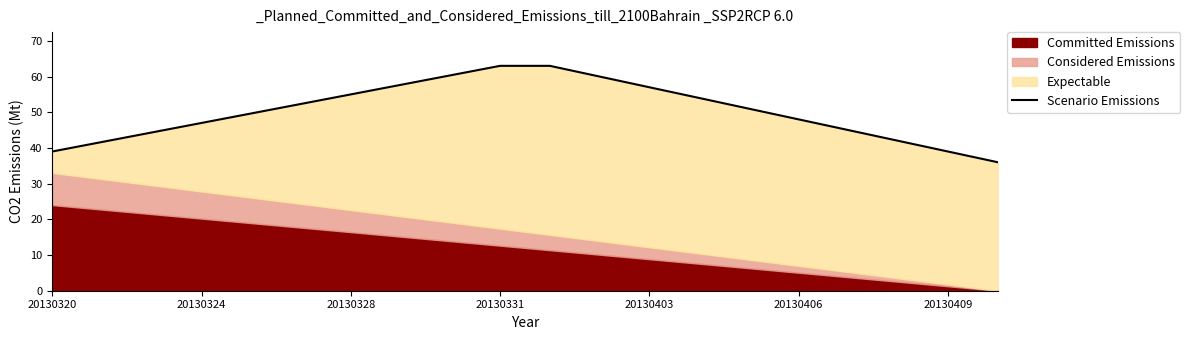

What is the approximate value at 8?

60.3